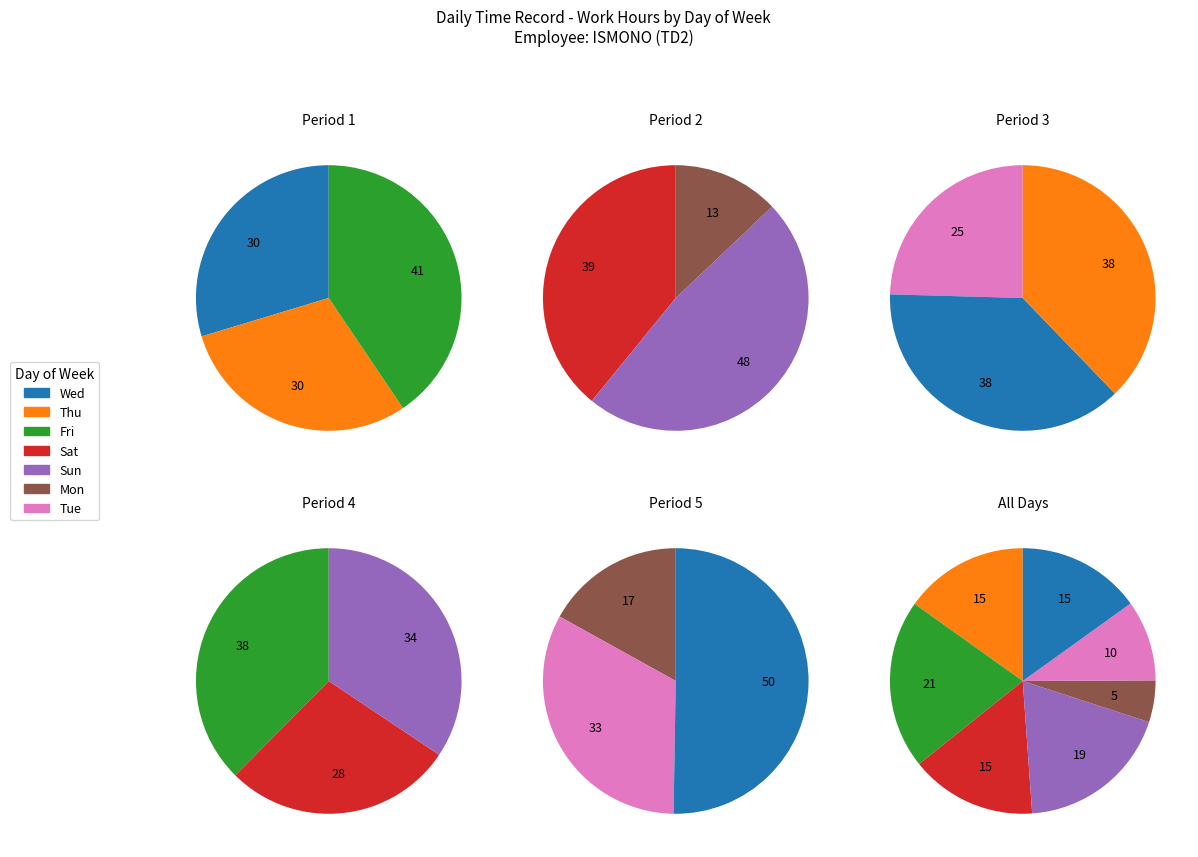

To the nearest percent, what portion does Mon represent?

9%